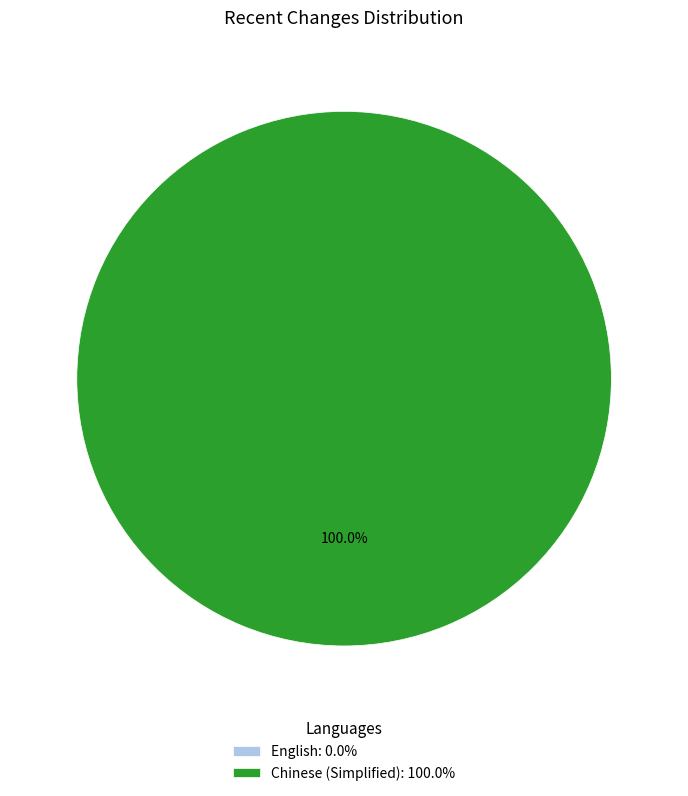

Count the number of slices in the pie.

2